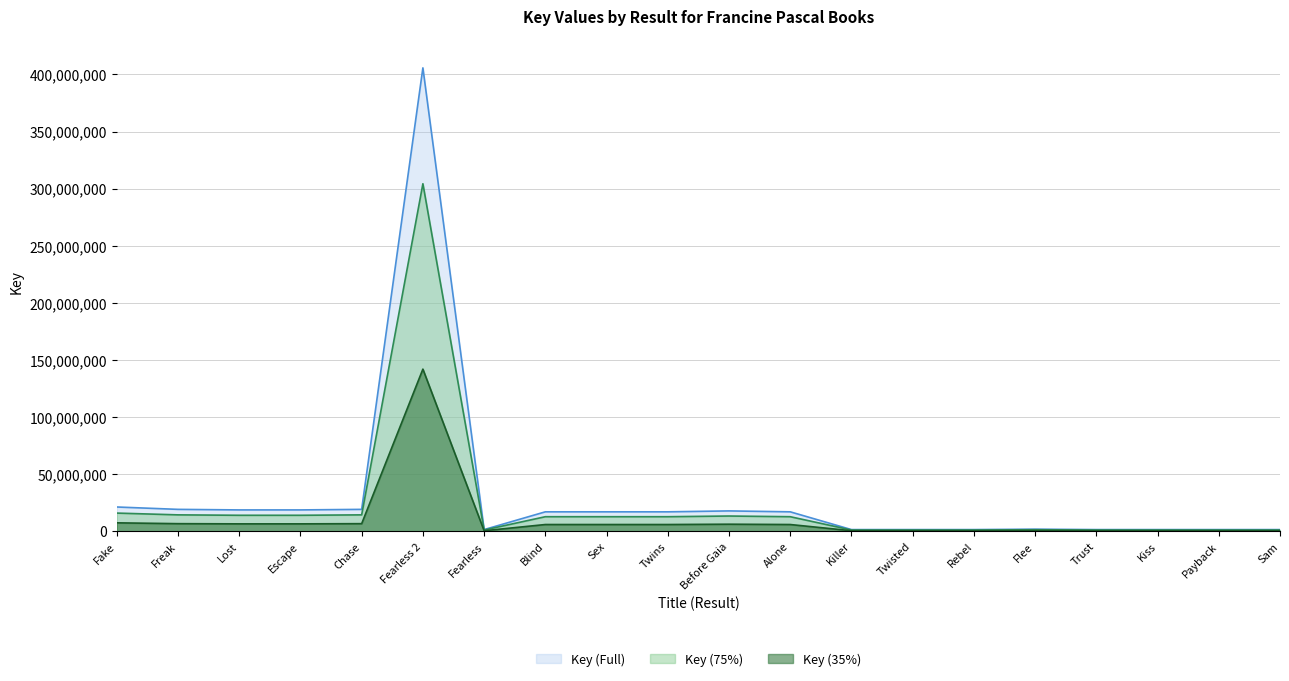

Which series has the largest range (max minus min)?

Key (Full)